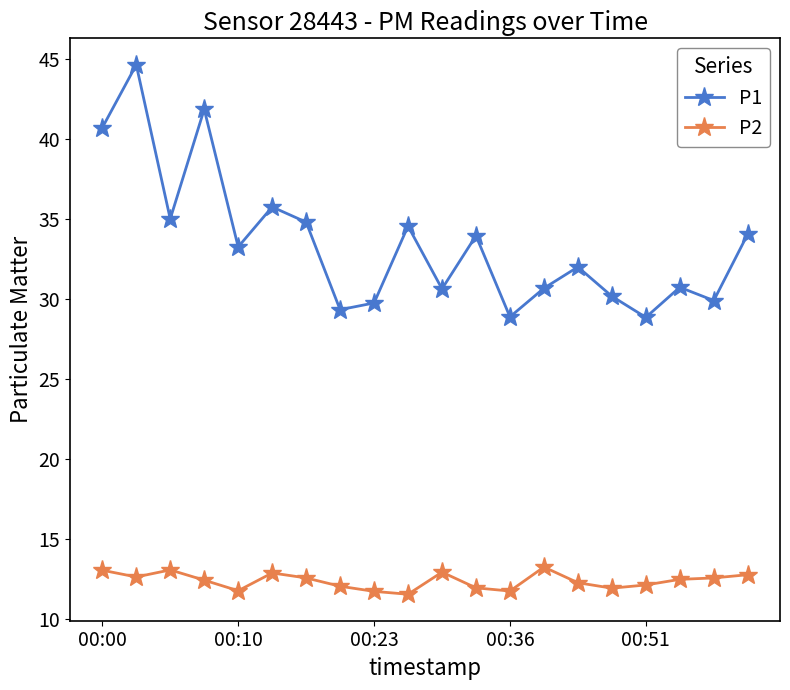

What is the value of the P1 point at the 3rd from the left?

35.0